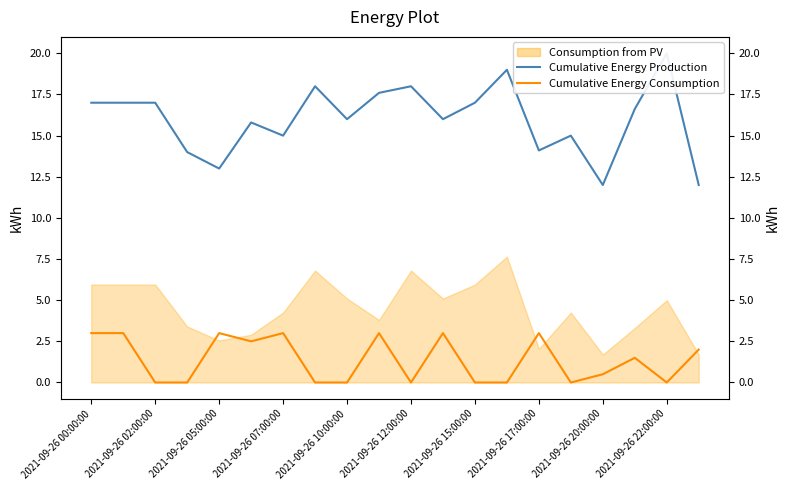

How many interior local valleys does the Cumulative Energy Production series have?

6